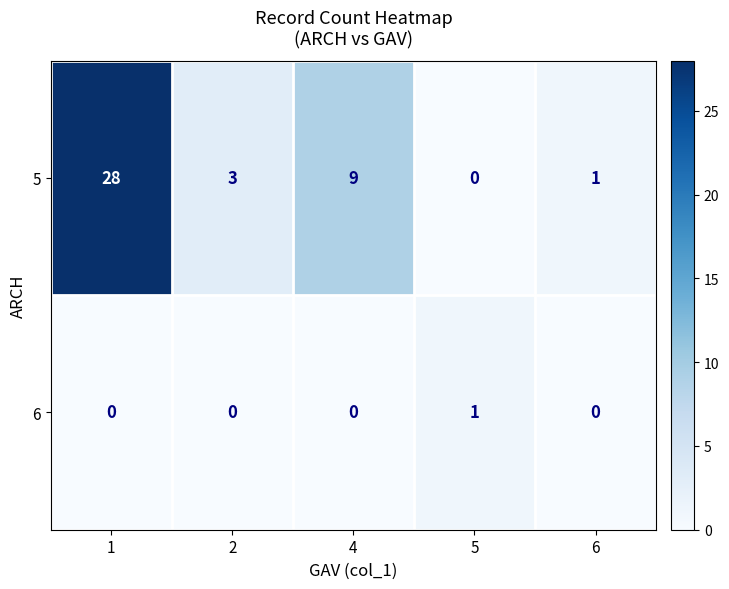

Rank the series by their average value, from highest to lowest.

5, 6